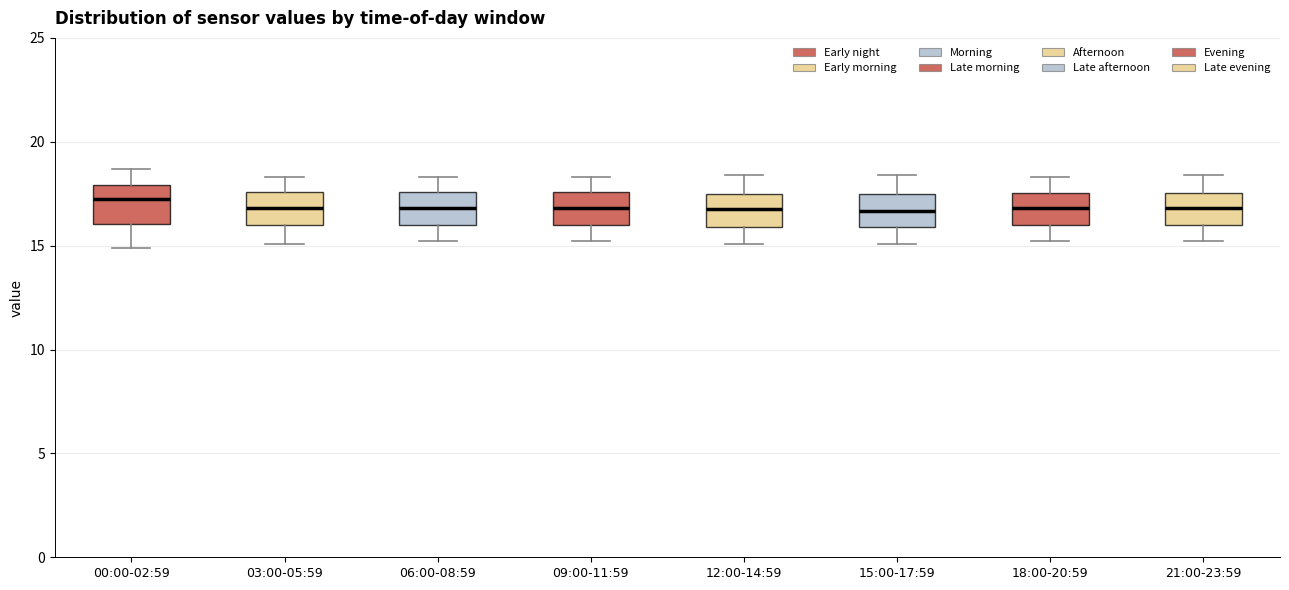

Reading left to right, read every box against the y-axis: the position of its median line, the range the box covers, and the ends of its whiskers. The values are not printed on the chart, so give them approximately, as read against the axis.

00:00-02:59: median 17.0, box 16.0 to 18.0, whiskers 15.0 to 18.5
03:00-05:59: median 17.0, box 16.0 to 17.5, whiskers 15.0 to 18.5
06:00-08:59: median 17.0, box 16.0 to 17.5, whiskers 15.0 to 18.5
09:00-11:59: median 17.0, box 16.0 to 17.5, whiskers 15.0 to 18.5
12:00-14:59: median 17.0, box 16.0 to 17.5, whiskers 15.0 to 18.5
15:00-17:59: median 16.5, box 16.0 to 17.5, whiskers 15.0 to 18.5
18:00-20:59: median 17.0, box 16.0 to 17.5, whiskers 15.0 to 18.5
21:00-23:59: median 17.0, box 16.0 to 17.5, whiskers 15.0 to 18.5